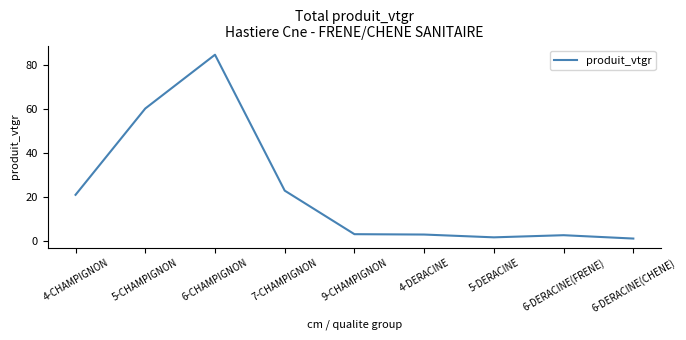

Where is the first local maximum?

6-CHAMPIGNON